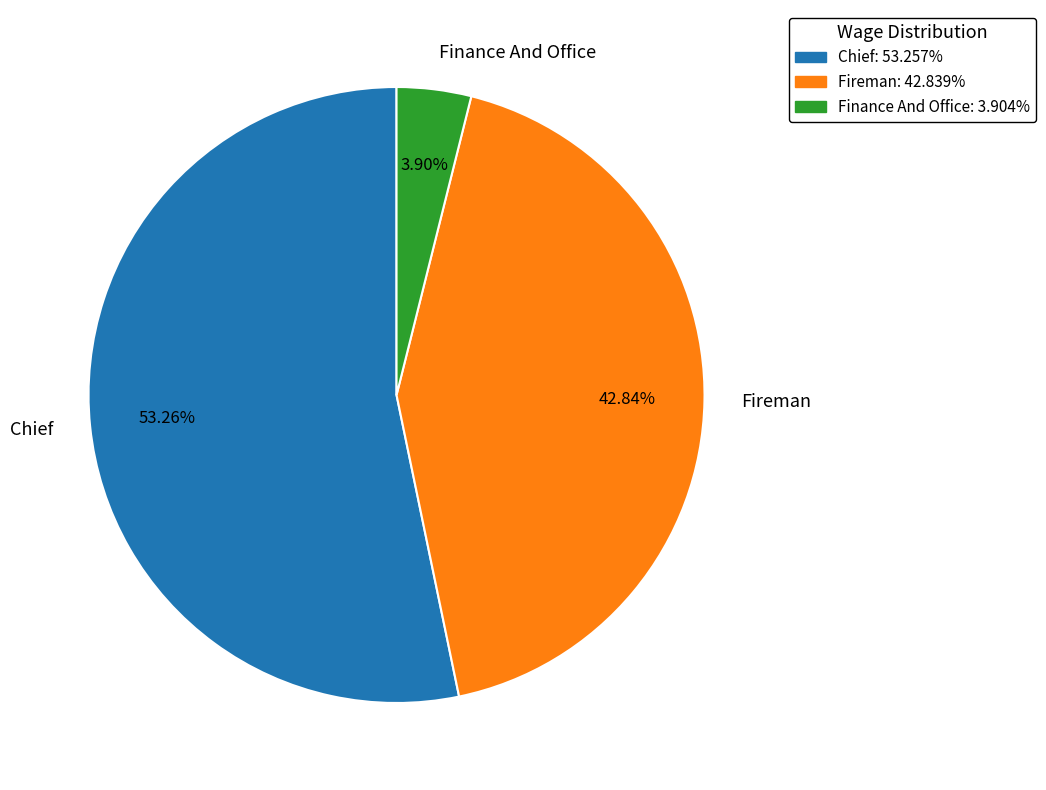

What percentage is the Chief slice, to the nearest percent?

53%